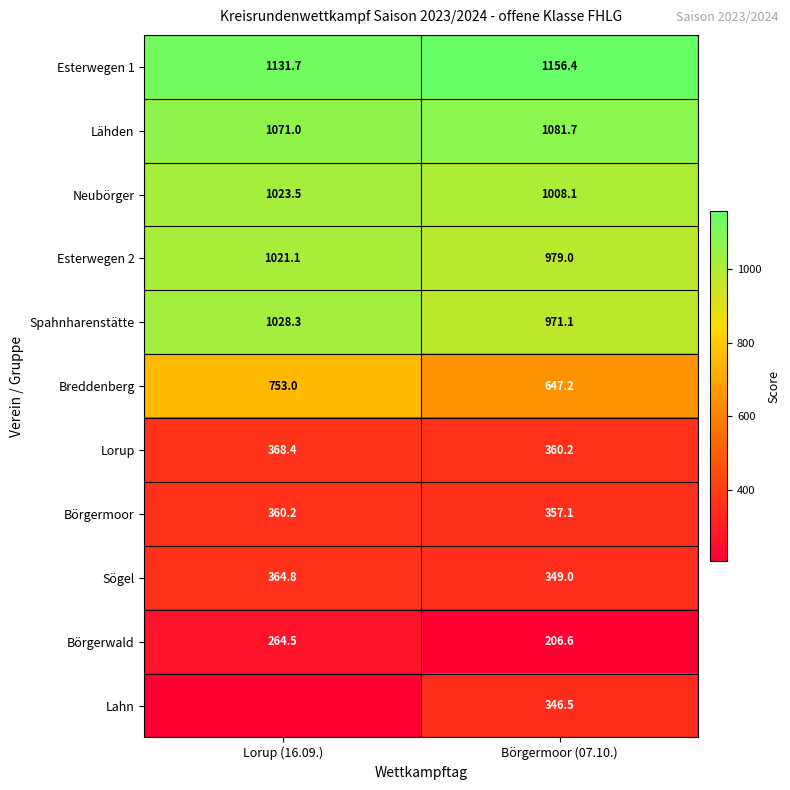

What is the sum of the Sögel values at Börgermoor (07.10.) and Lorup (16.09.)?

713.8